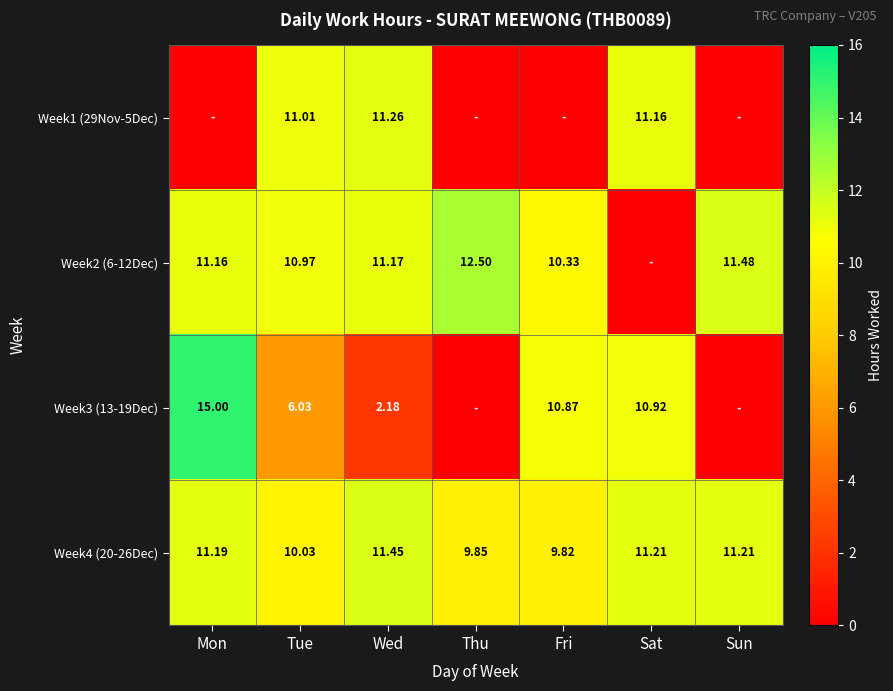

Is the value of Week1 (29Nov-5Dec) at Tue greater than the value of Week4 (20-26Dec) at Sun?

No